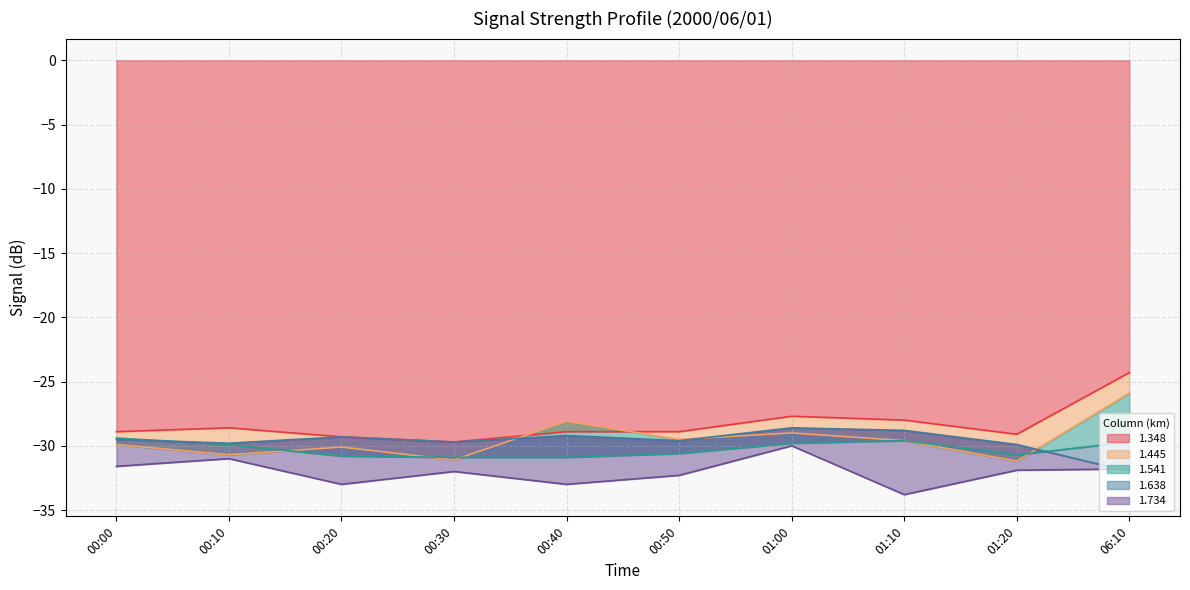

Reading right to left, list all the values displayed in this chart.

1.348: -24.3	-29.1	-28.0	-27.7	-28.9	-28.9	-29.7	-29.3	-28.6	-28.9
1.445: -25.9	-31.2	-29.6	-29.0	-29.5	-28.1	-31.1	-30.1	-30.7	-29.9
1.541: -29.7	-30.7	-29.6	-29.8	-30.6	-30.9	-30.9	-30.8	-29.9	-29.4
1.638: -32.0	-29.9	-28.8	-28.6	-29.6	-29.2	-29.7	-29.3	-29.8	-29.5
1.734: -31.8	-31.9	-33.8	-30.0	-32.3	-33.0	-32.0	-33.0	-31.0	-31.6